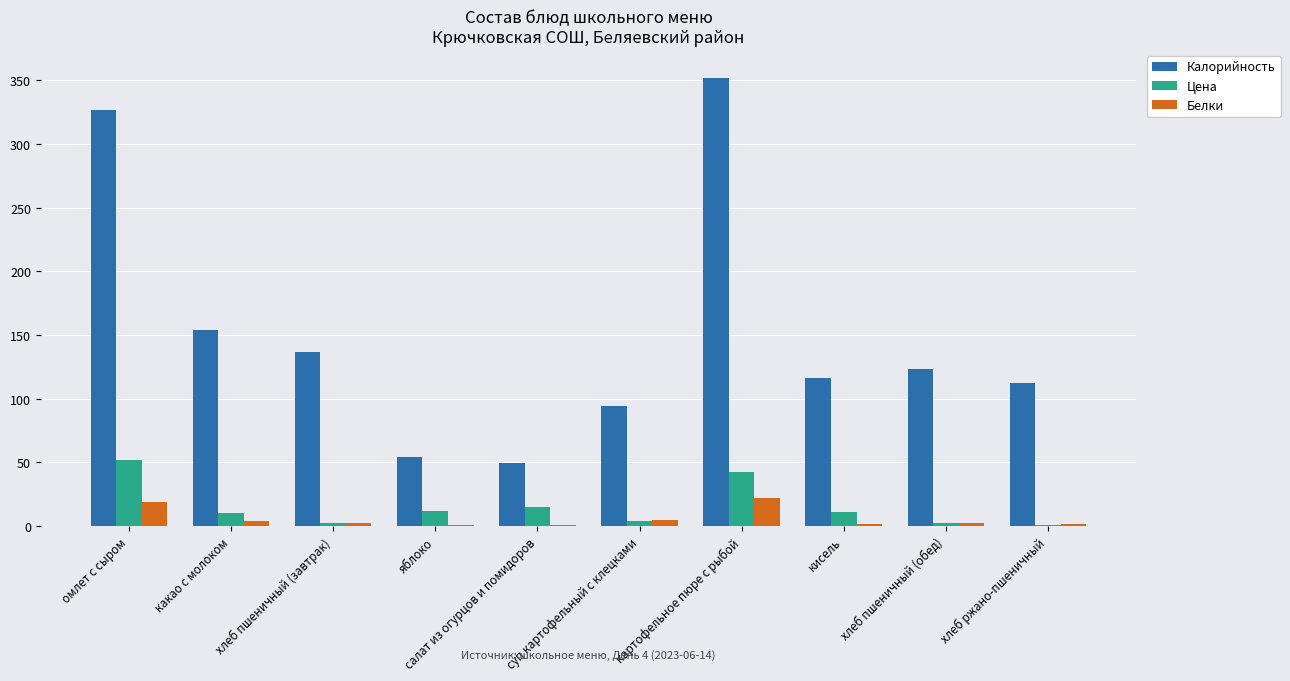

Is it true that Цена equals 15.4 at салат из огурцов и помидоров?

True